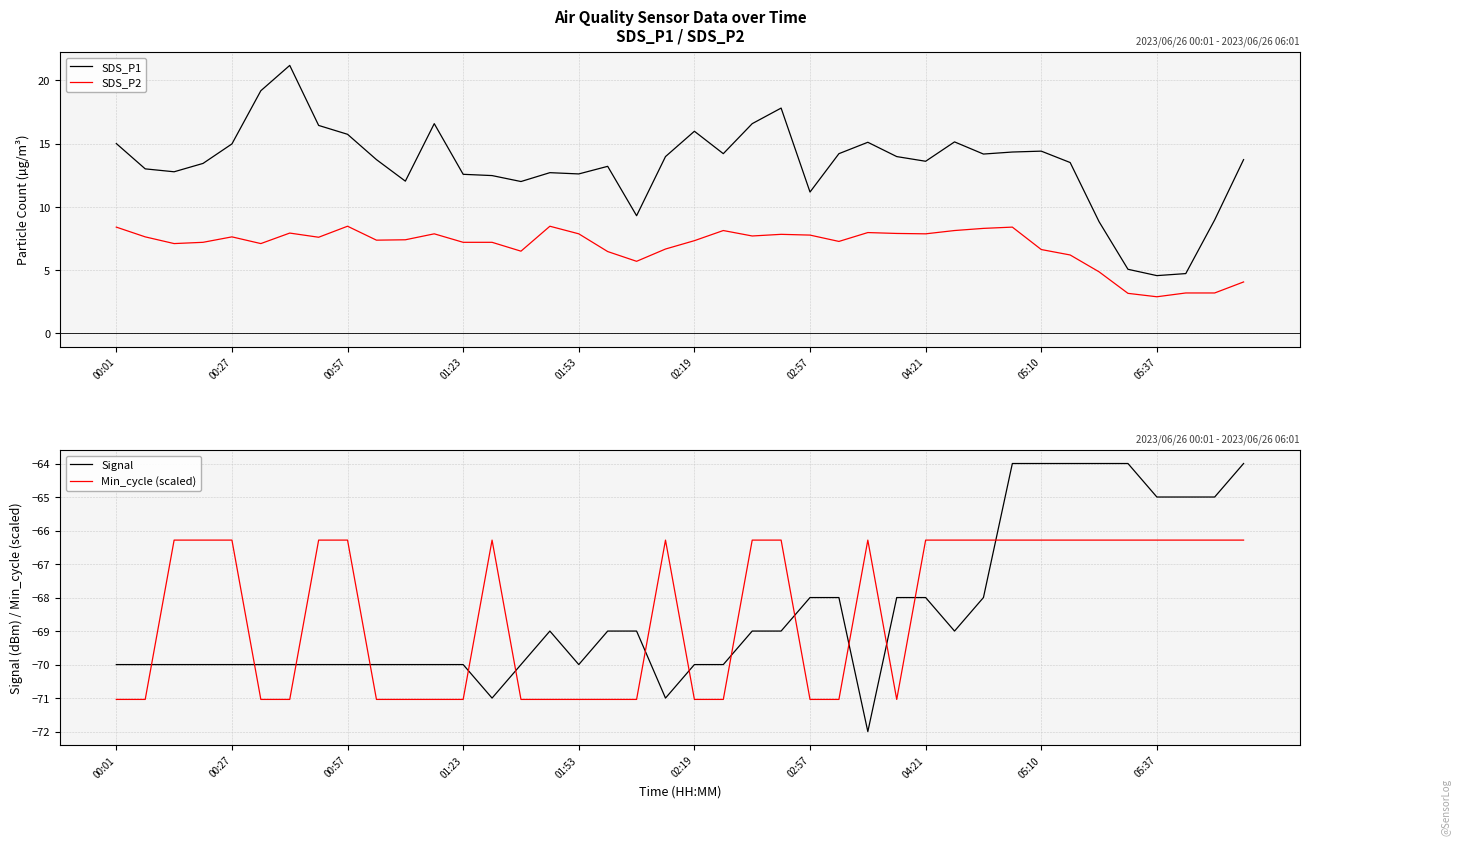

The value of SDS_P1 at 05:10 is 14.4. True or false?

True